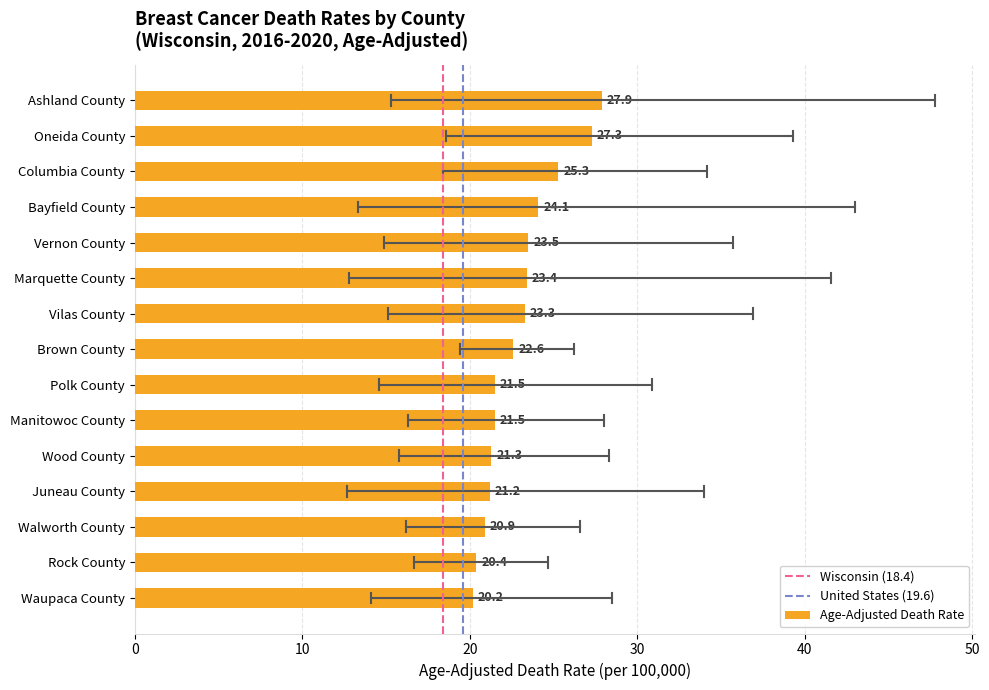

Read the value at Brown County.

22.6